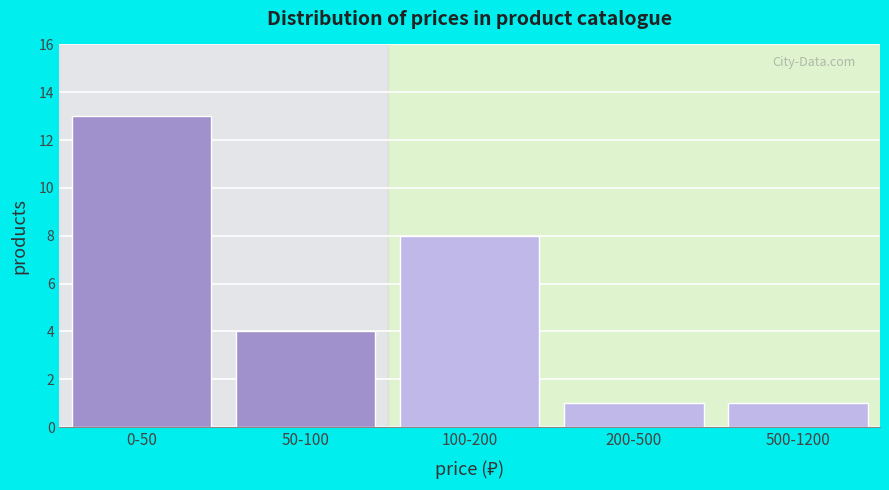

Reading right to left, extract all data points from this chart.

1	1	8	4	13